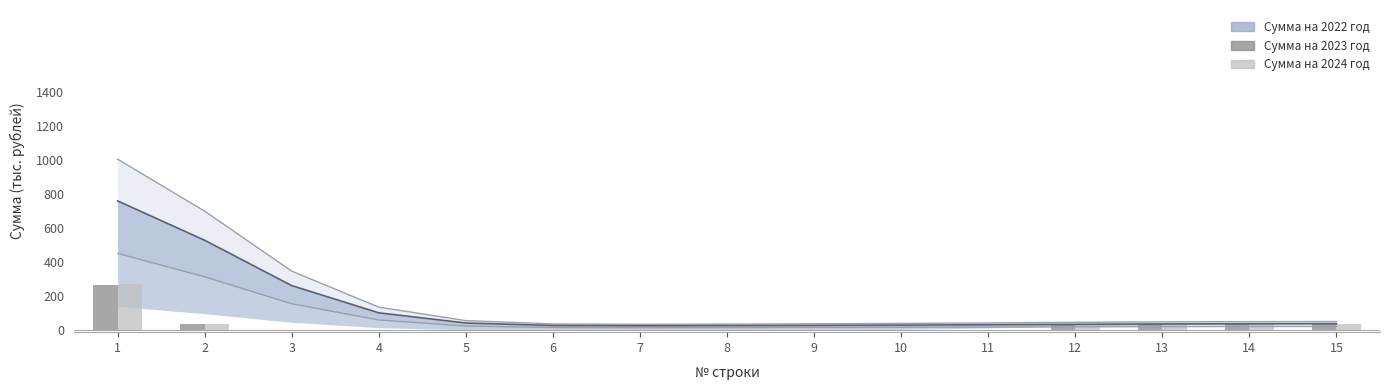

What is the difference between the maximum and minimum values in the Сумма на 2024 год series?

275.2